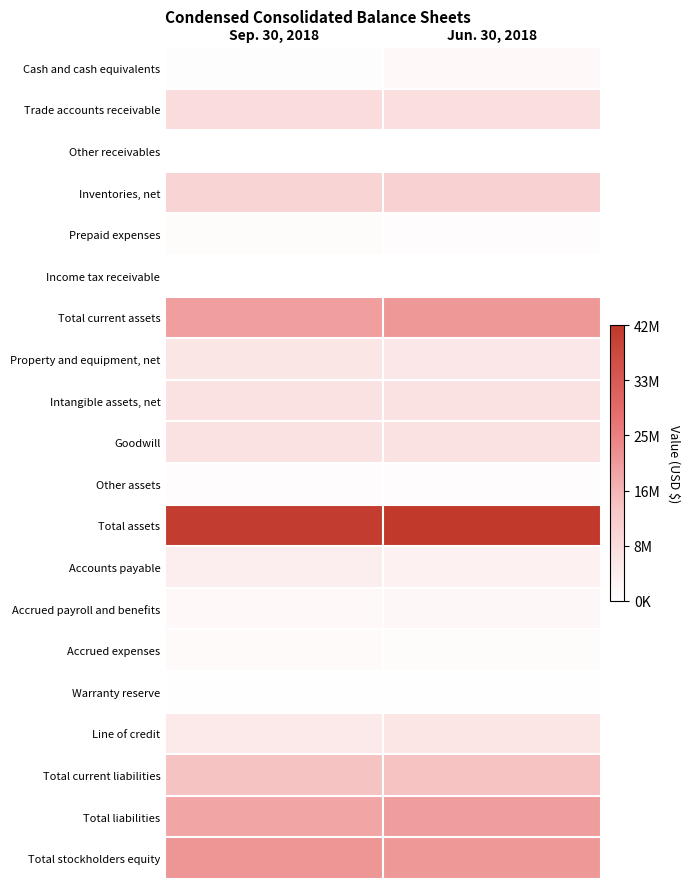

Reading right to left, extract all data points from this chart.

Cash and cash equivalents: Jun. 30, 2018=1696116	Sep. 30, 2018=436697
Trade accounts receivable: Jun. 30, 2018=7810846	Sep. 30, 2018=8529395
Other receivables: Jun. 30, 2018=52819	Sep. 30, 2018=60457
Inventories, net: Jun. 30, 2018=10987855	Sep. 30, 2018=10524115
Prepaid expenses: Jun. 30, 2018=778654	Sep. 30, 2018=866027
Income tax receivable: Jun. 30, 2018=95501	Sep. 30, 2018=97285
Total current assets: Jun. 30, 2018=21421791	Sep. 30, 2018=20513976
Property and equipment, net: Jun. 30, 2018=5850899	Sep. 30, 2018=5917095
Intangible assets, net: Jun. 30, 2018=7131758	Sep. 30, 2018=6950872
Goodwill: Jun. 30, 2018=7116614	Sep. 30, 2018=7116614
Other assets: Jun. 30, 2018=532872	Sep. 30, 2018=533141
Total assets: Jun. 30, 2018=42053934	Sep. 30, 2018=41031698
Accounts payable: Jun. 30, 2018=3412960	Sep. 30, 2018=4043843
Accrued payroll and benefits: Jun. 30, 2018=1929465	Sep. 30, 2018=1529276
Accrued expenses: Jun. 30, 2018=830243	Sep. 30, 2018=1111742
Warranty reserve: Jun. 30, 2018=205850	Sep. 30, 2018=205850
Line of credit: Jun. 30, 2018=6286037	Sep. 30, 2018=5029712
Total current liabilities: Jun. 30, 2018=14585245	Sep. 30, 2018=14342771
Total liabilities: Jun. 30, 2018=20677152	Sep. 30, 2018=19295657
Total stockholders equity: Jun. 30, 2018=21376782	Sep. 30, 2018=21736041